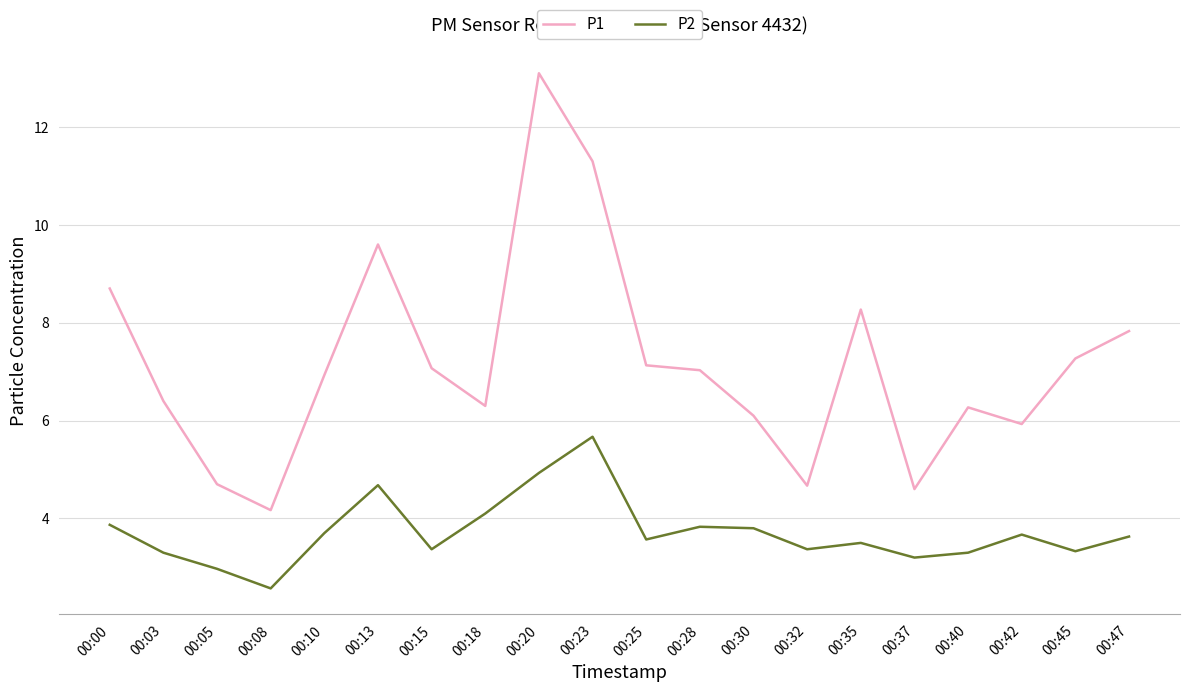

At how many categories does at least one series exceed 8?

5